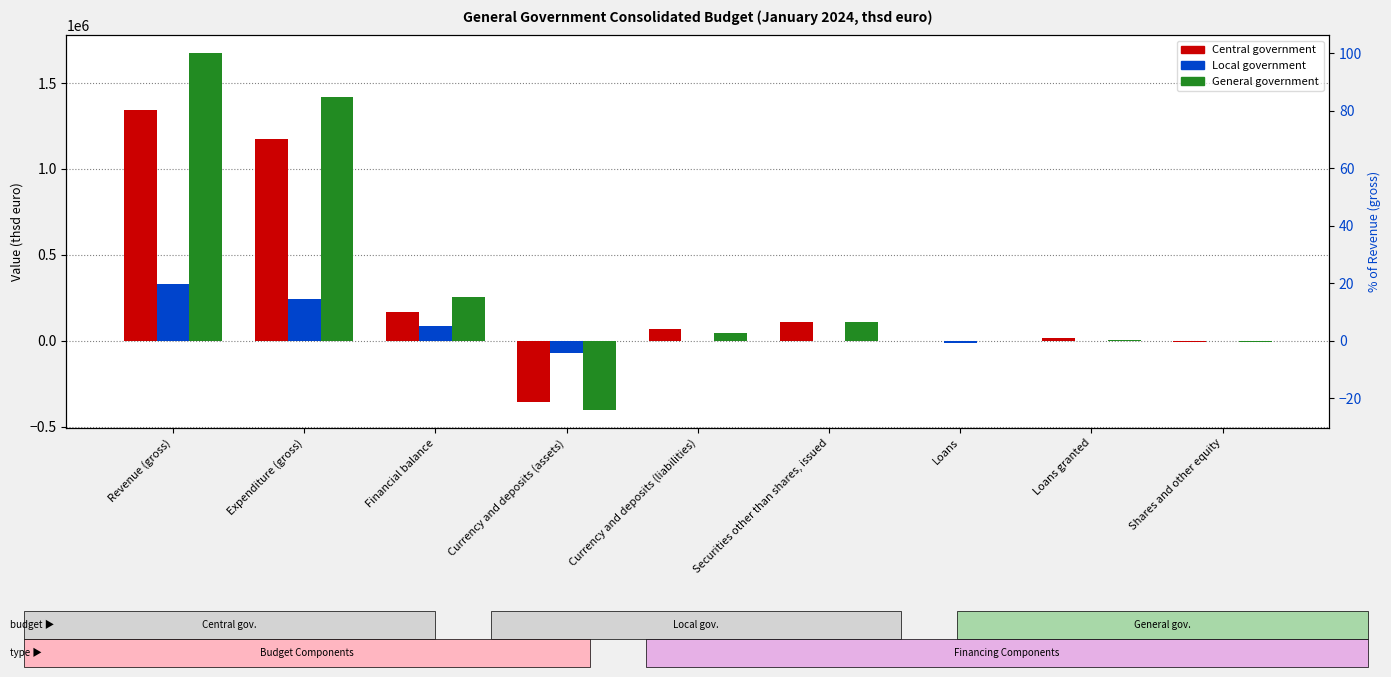

How many series are shown in this chart?

3